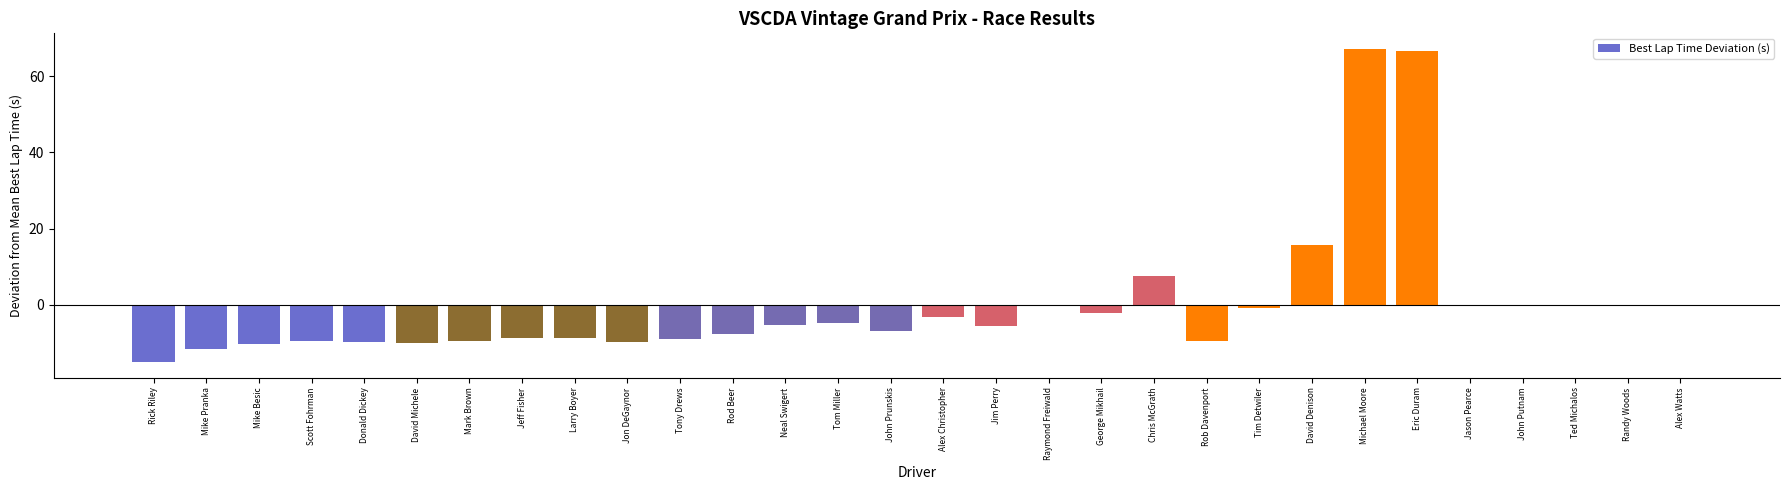

How many series are shown in this chart?

1